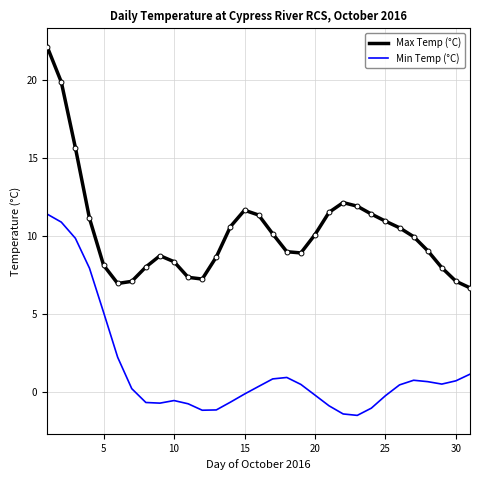

Rank the series by their maximum value, from lowest to highest.

Min Temp (°C), Max Temp (°C)